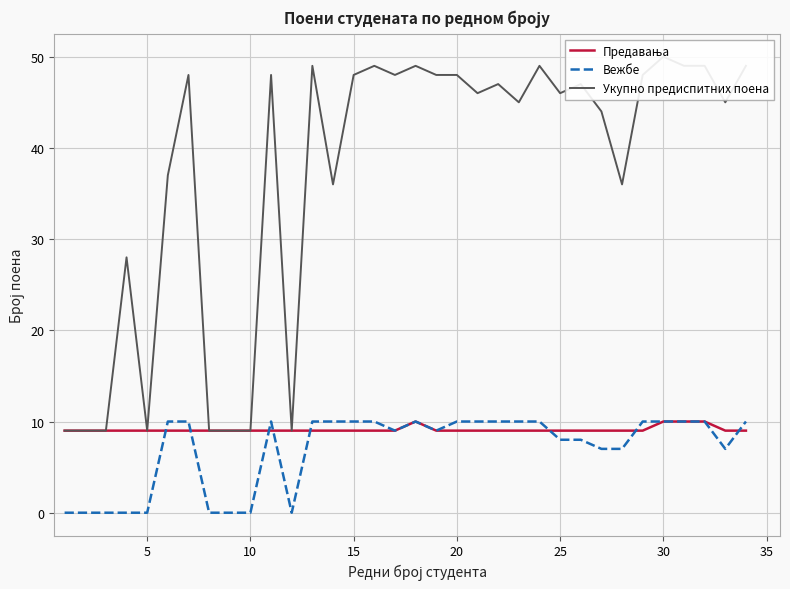

What is the highest value of the Вежбе series?

10